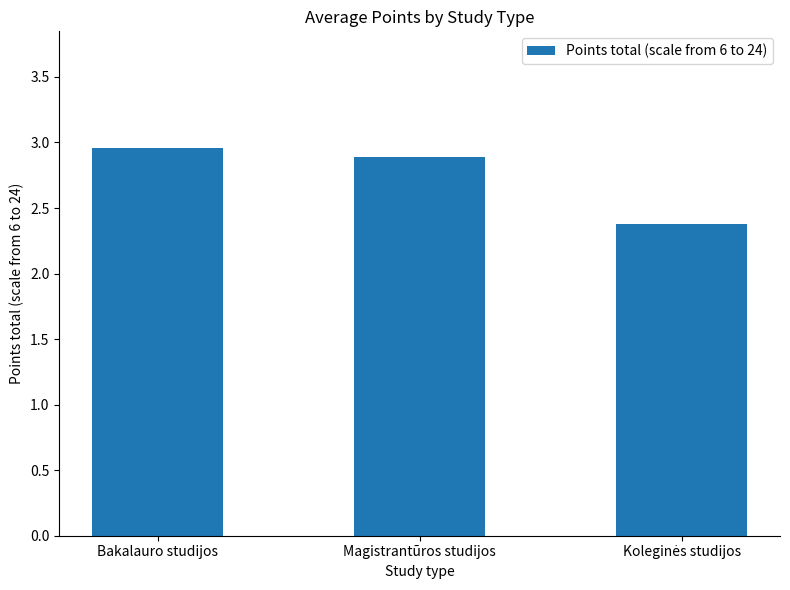

What is the smallest value displayed?

2.4